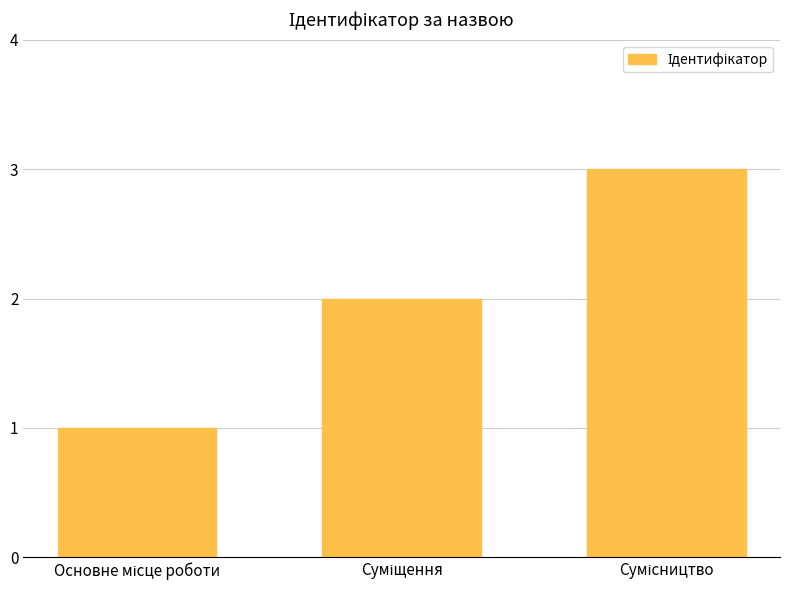

What is the maximum value shown in the chart?

3